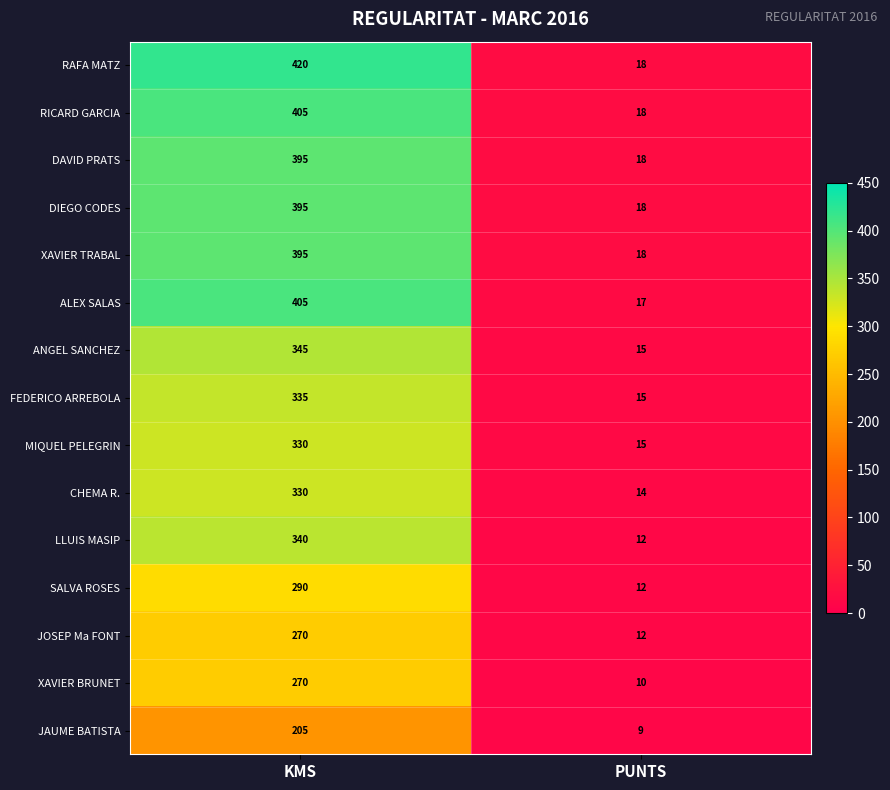

What is the sum of the RICARD GARCIA values at PUNTS and KMS?

423